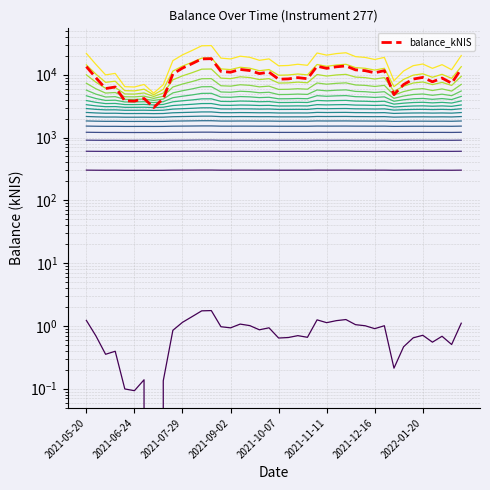

Is it true that the value at 2021-07-01 is 0.1?

True